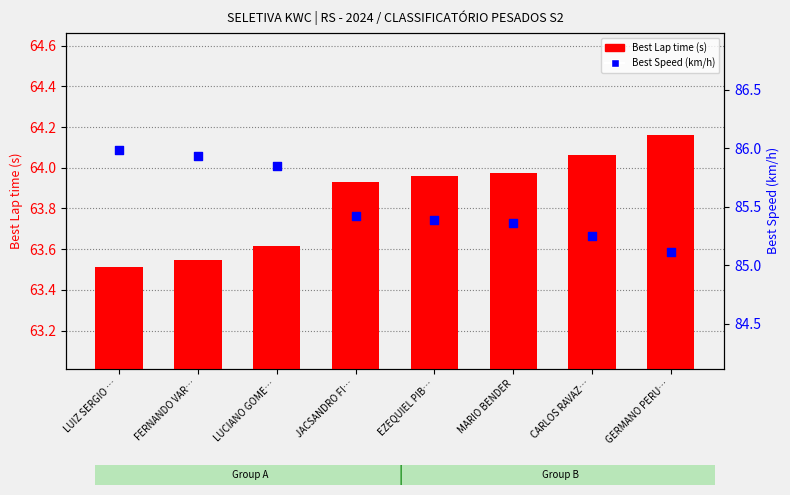

At which category is the sum across all series the highest?

LUIZ SERGIO …